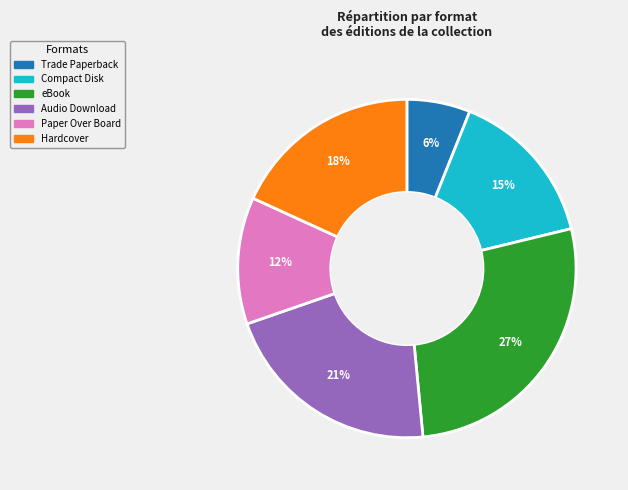

What is the largest slice in the pie chart?

eBook